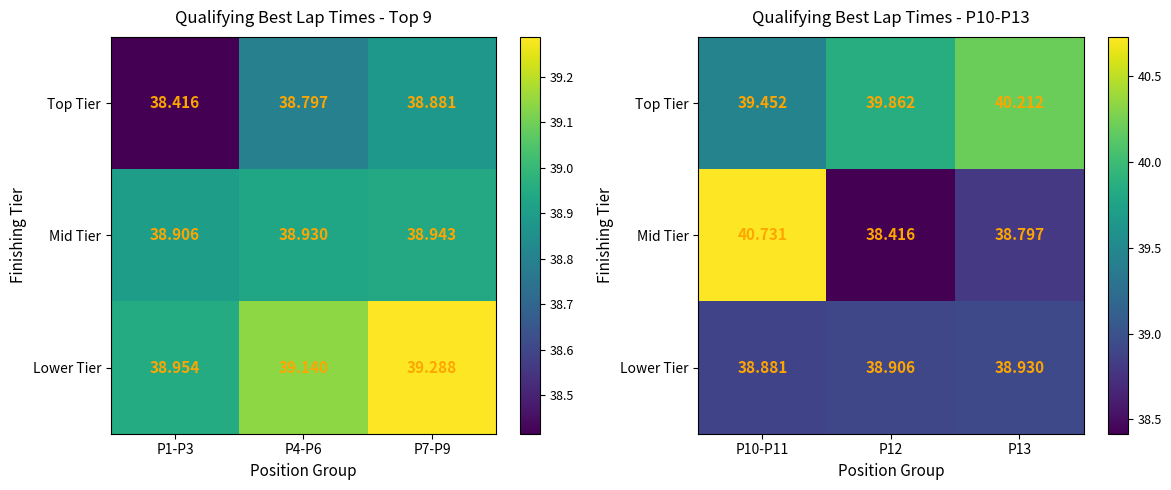

How many Top Tier values are between 39 and 40?

2